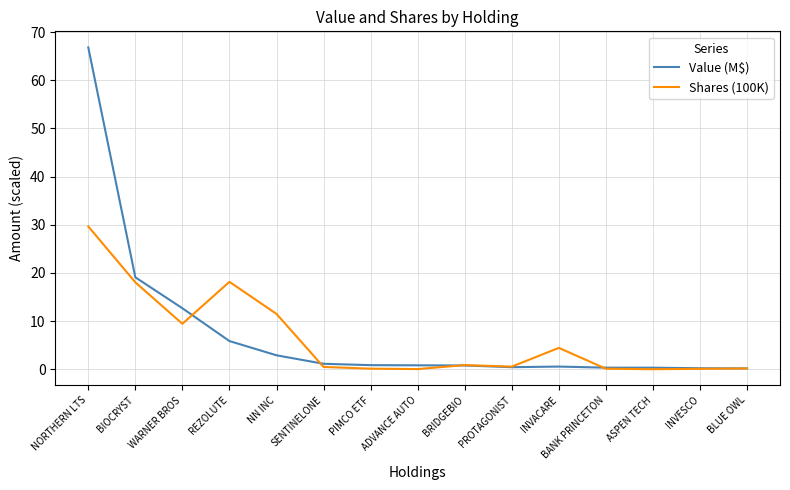

Rank the series by their maximum value, from highest to lowest.

Value (M$), Shares (100K)